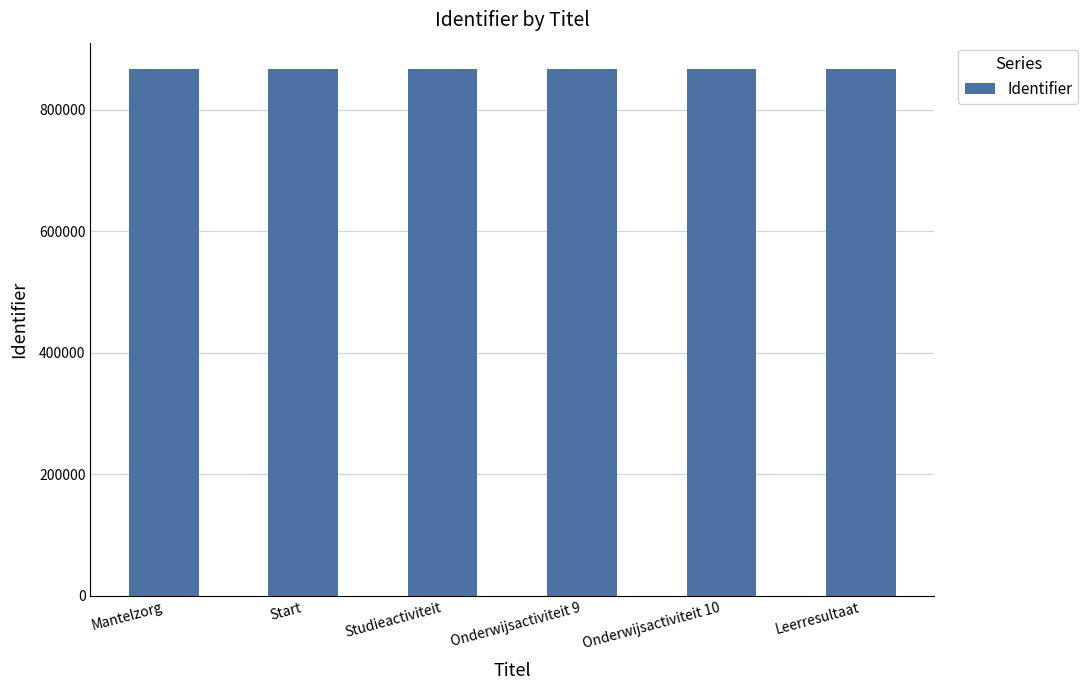

What is the label of the 3rd bar from the left?

Studieactiviteit